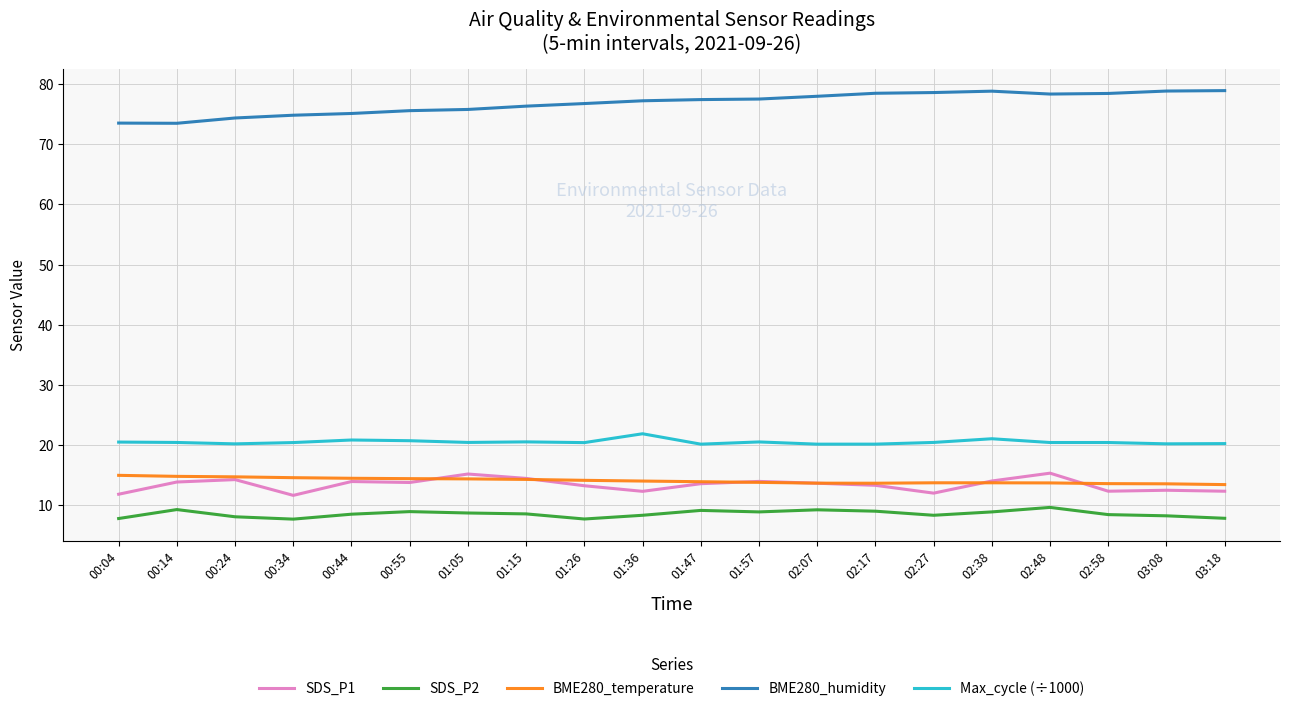

Is the value of SDS_P2 at 01:47 greater than the value of Max_cycle (÷1000) at 02:48?

No